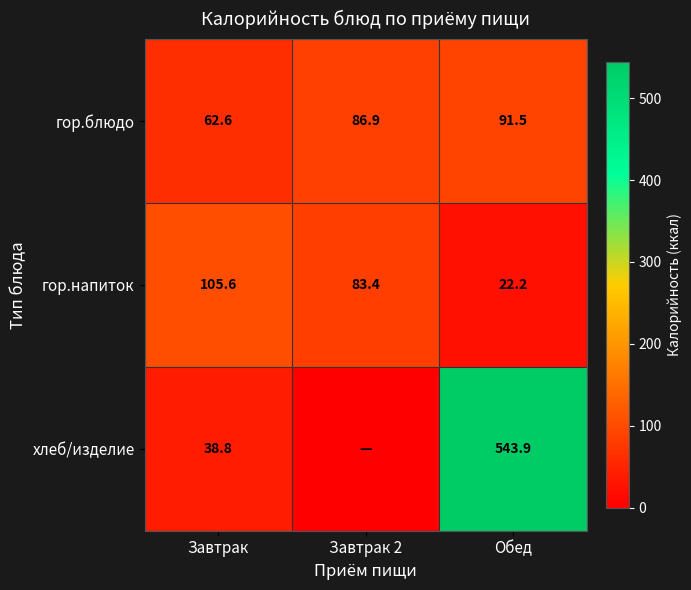

What is the approximate value of гор.блюдо at Завтрак?

62.6